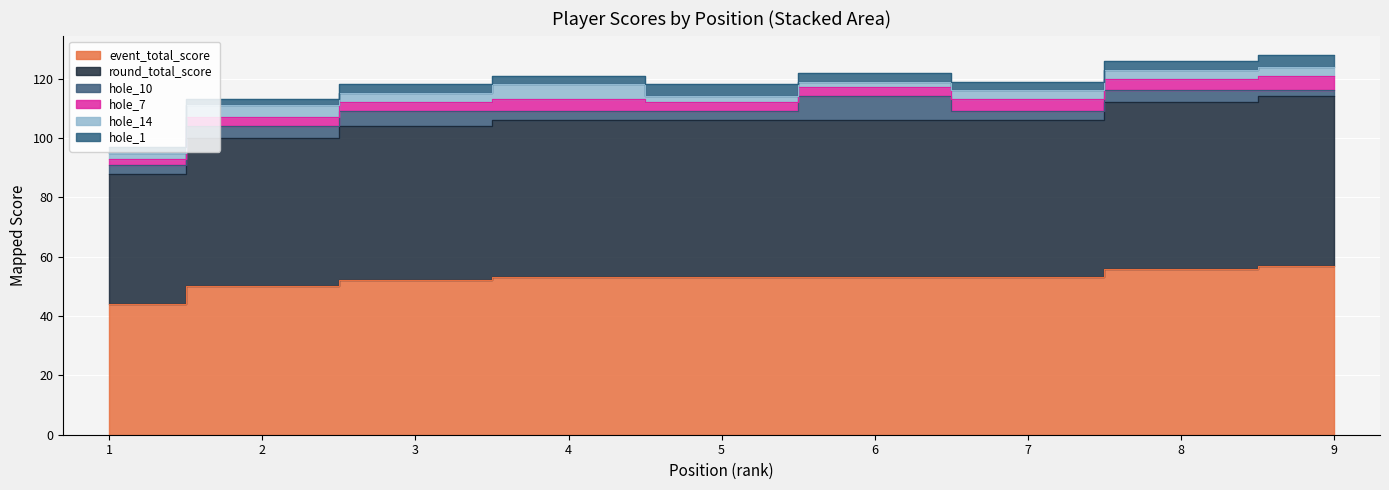

Count the hole_1 values in the range 3 to 4.

7